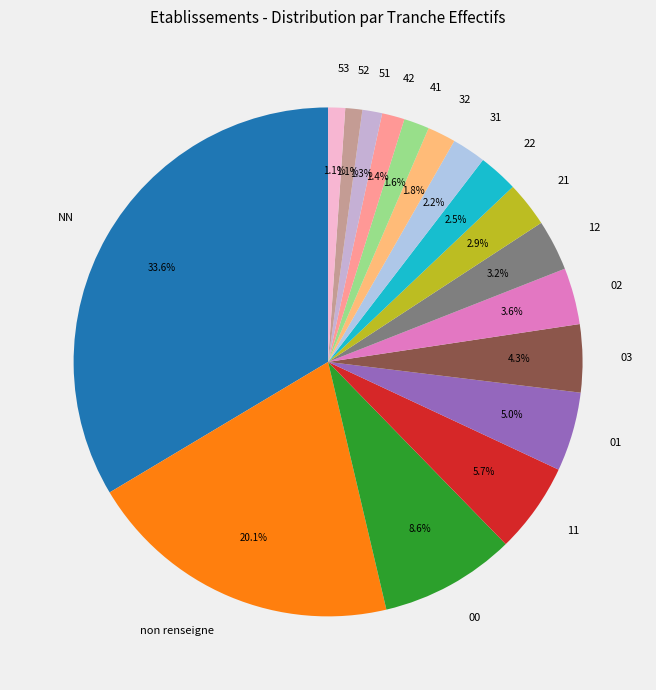

Combined, what portion of the pie is 42 and 21?

4.3%